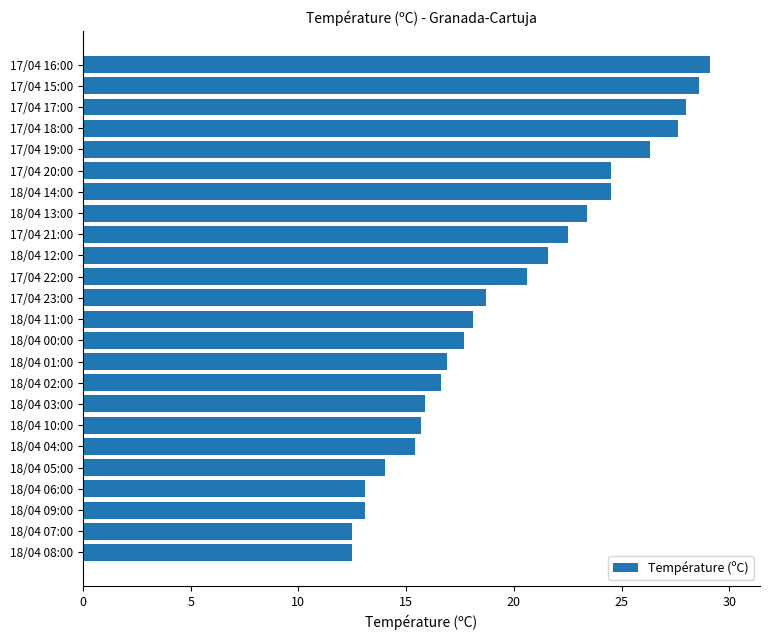

Approximately how many times larger is the value at 18/04 08:00 compared to 17/04 21:00?

0.6